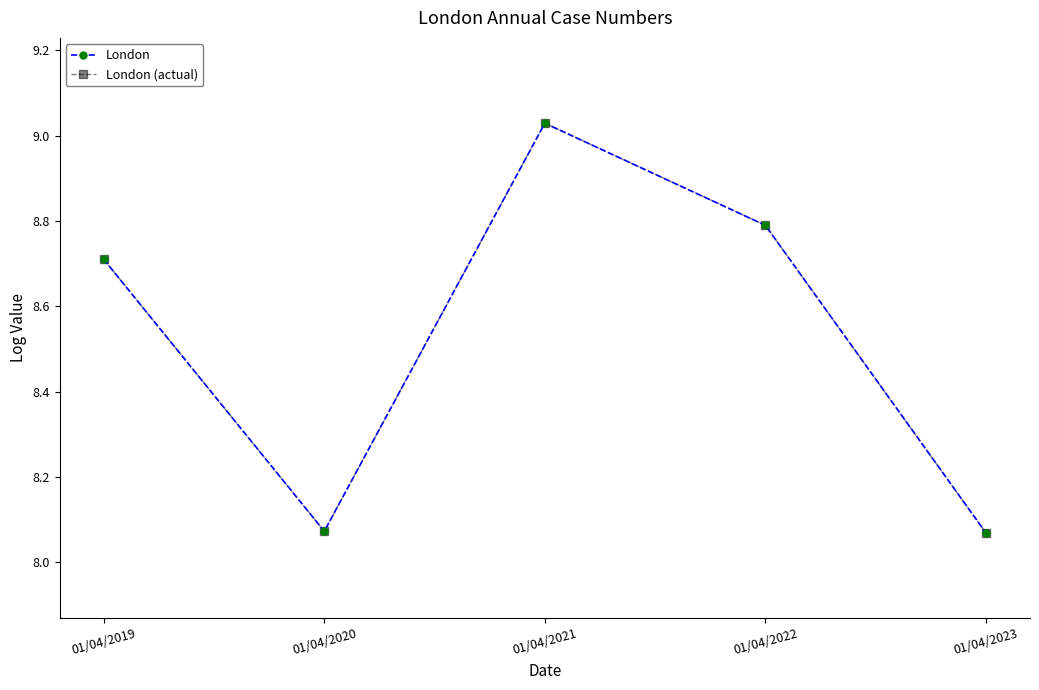

Is this an area chart (filled region under the line)?

No